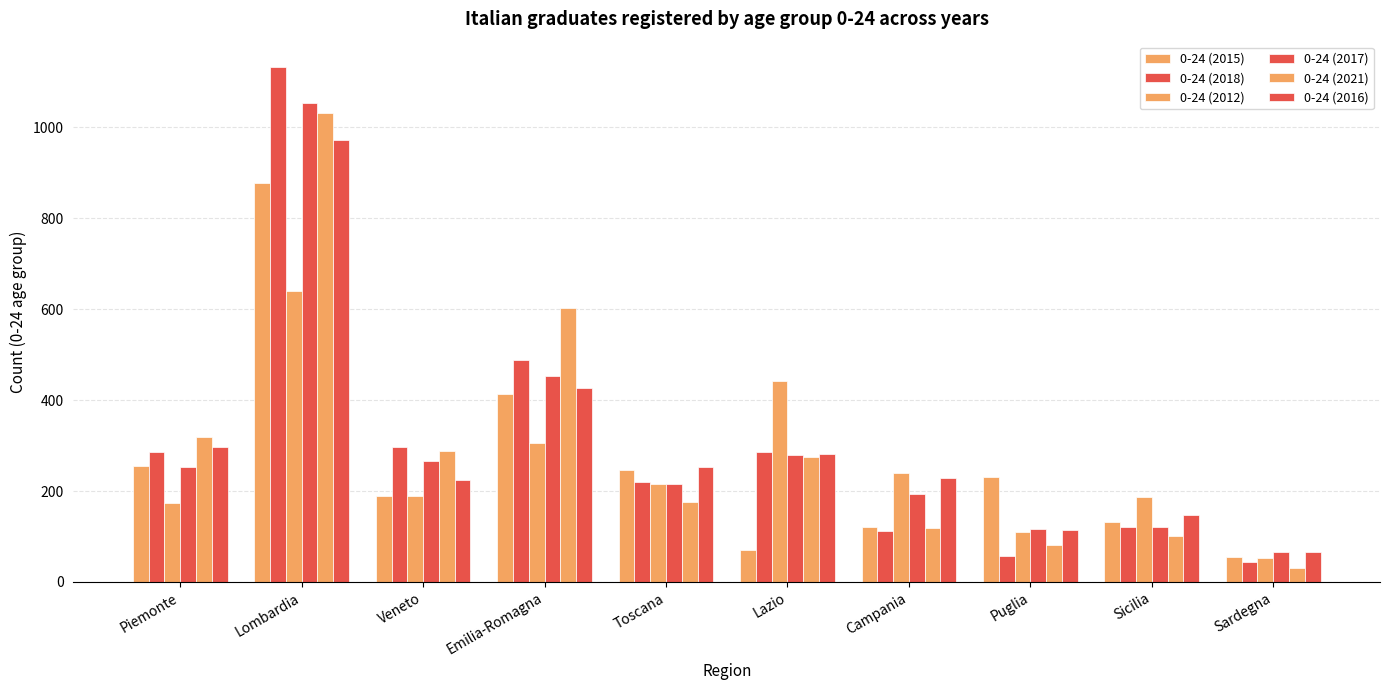

Which series changed the most between Puglia and Sardegna?

0-24 (2015)